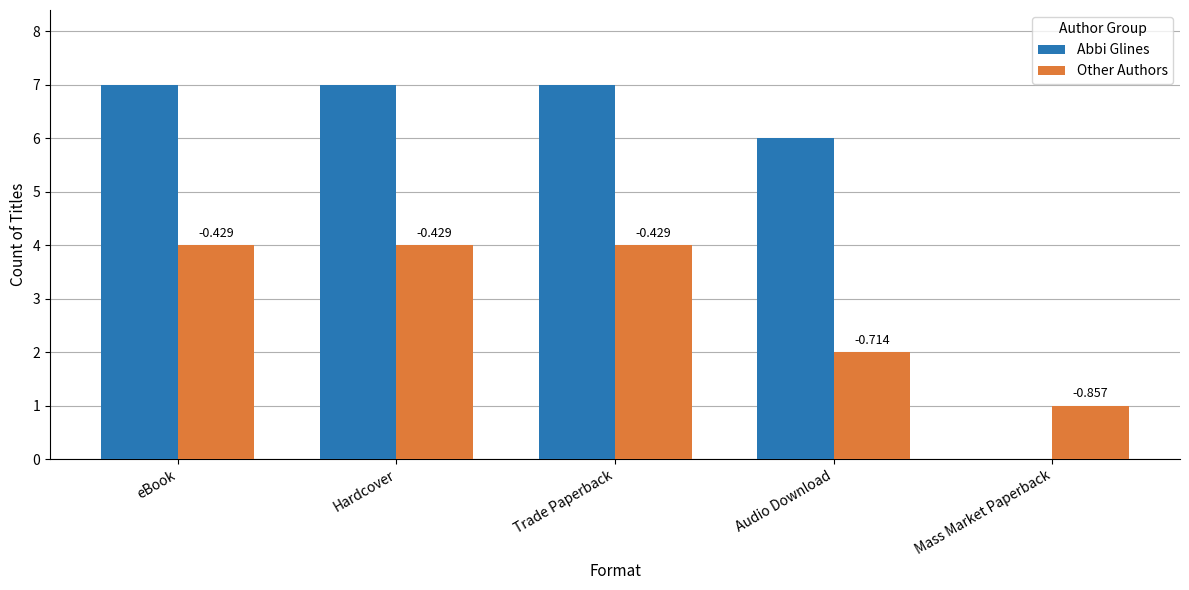

True or false: Other Authors has a value of 1 at eBook.

False